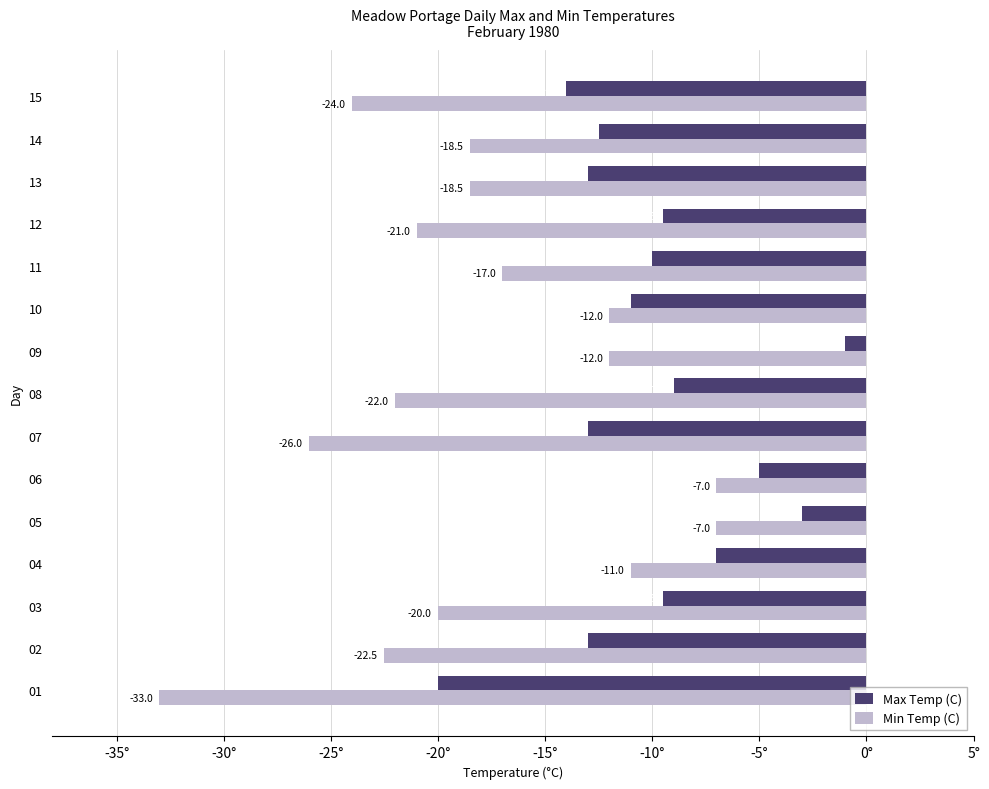

At which category is the sum across all series the highest?

05